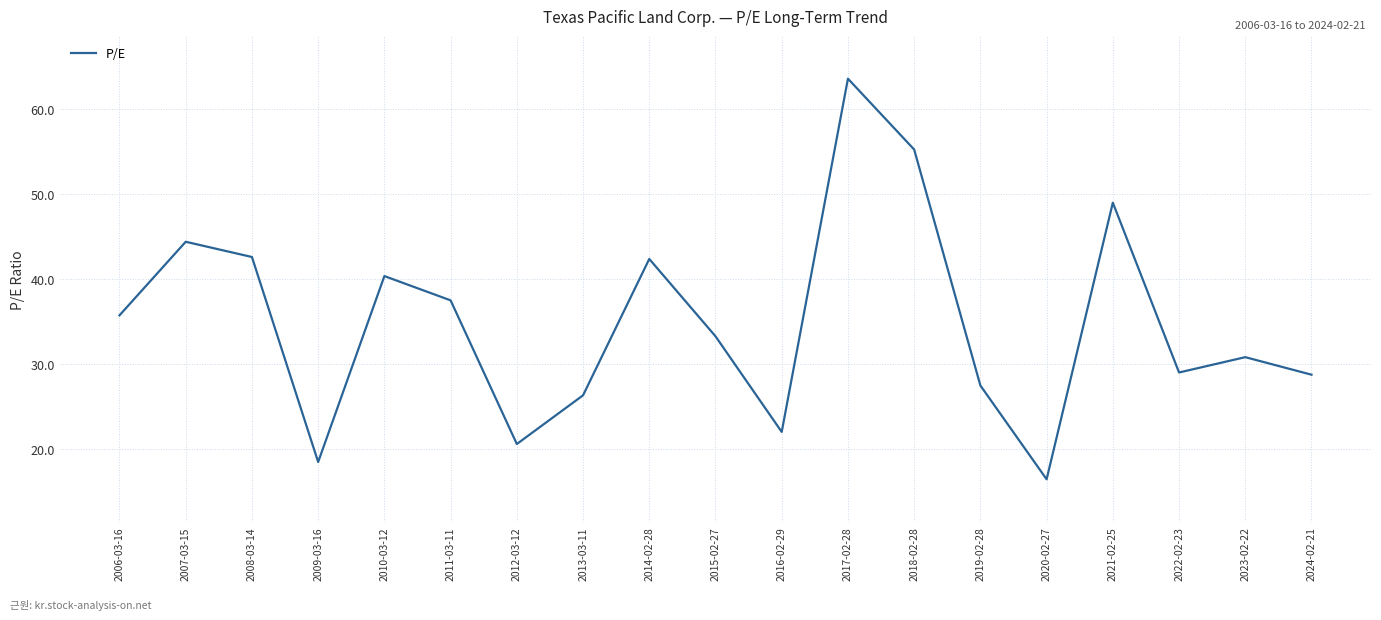

Which label corresponds to the smallest value in the chart?

2020-02-27